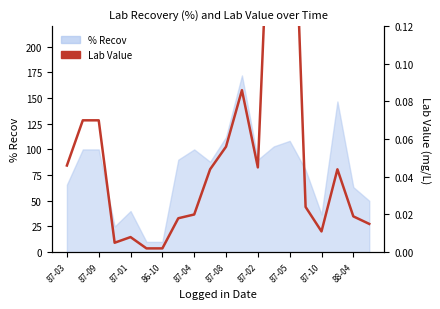

How many interior local peaks (higher than both neighbors) does the data have?

4